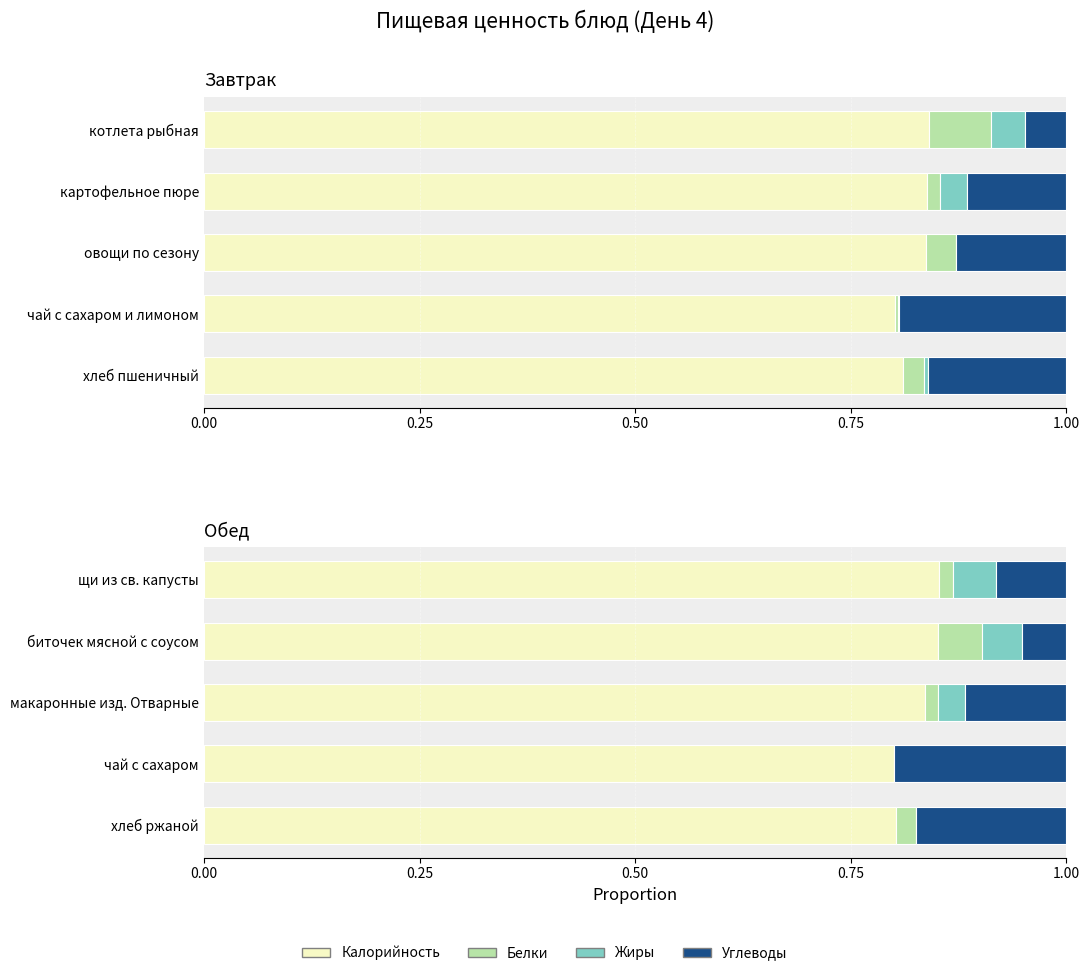

The value of Жиры at биточек мясной с соусом is 0.0. True or false?

True